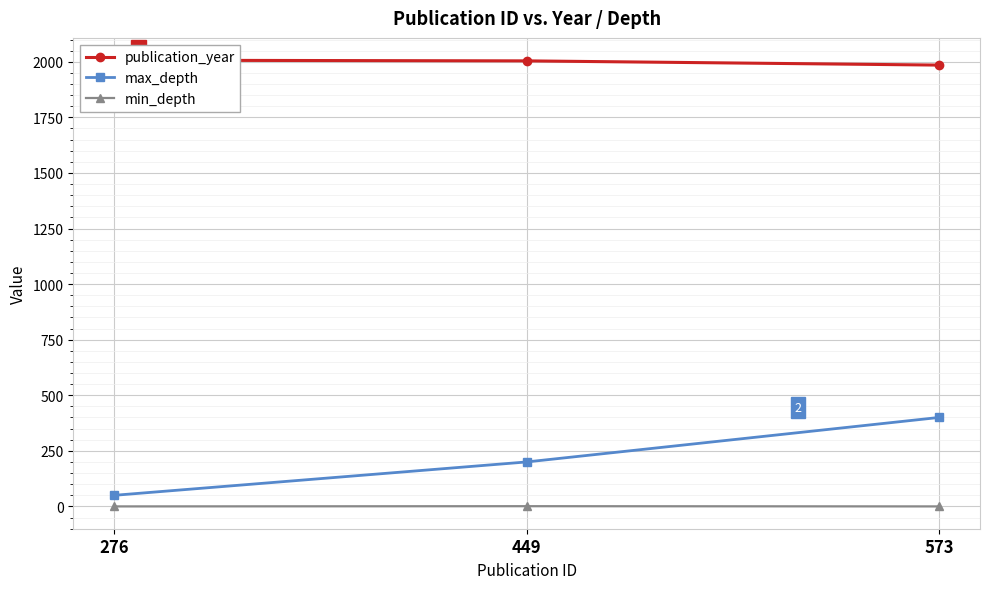

What is the value of the max_depth point at the 1st from the left?

50